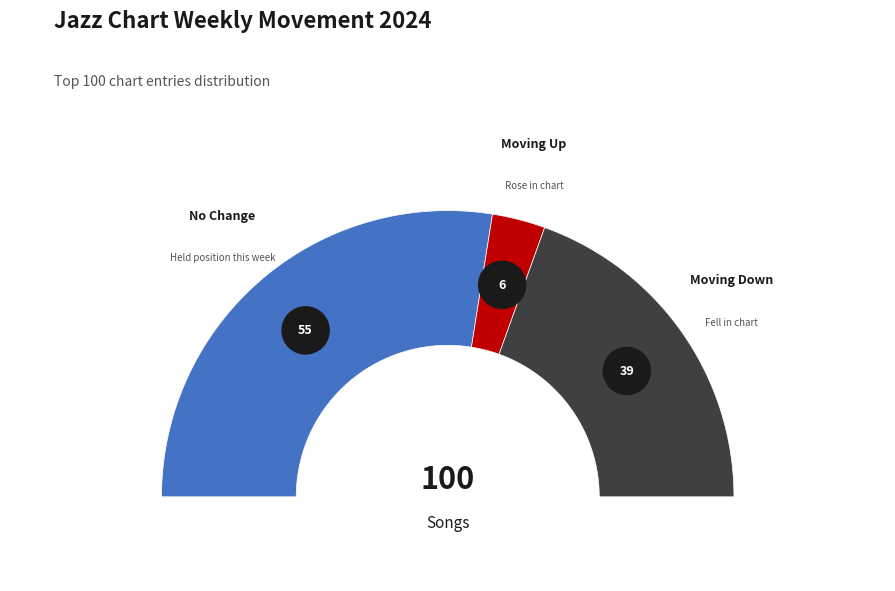

Is it true that up is 19% of the pie?

False